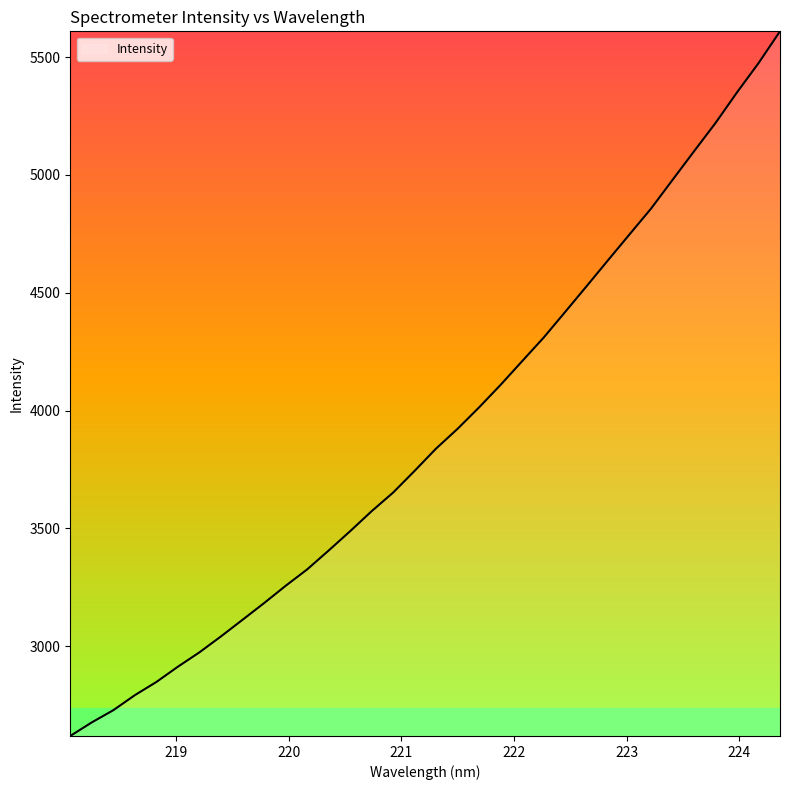

What is the difference between the maximum and minimum values?

2990.9